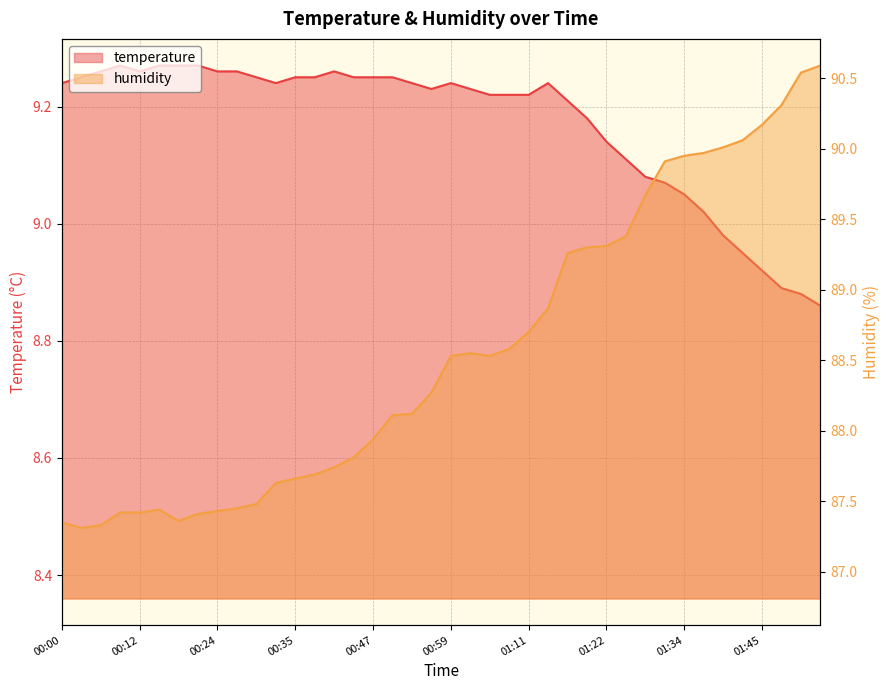

True or false: temperature and humidity intersect in this chart.

False